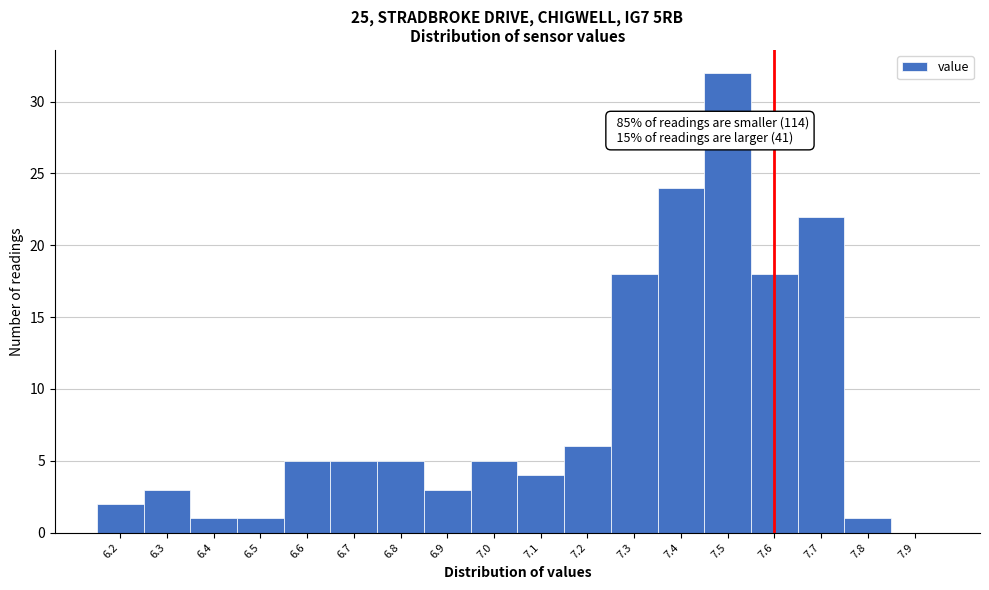

Reading left to right, what are all the values shown in this chart?

6.2=2	6.3=3	6.4=1	6.5=1	6.6=5	6.7=5	6.8=5	6.9=3	7.0=5	7.1=4	7.2=6	7.3=18	7.4=24	7.5=32	7.6=18	7.7=22	7.8=1	7.9=0